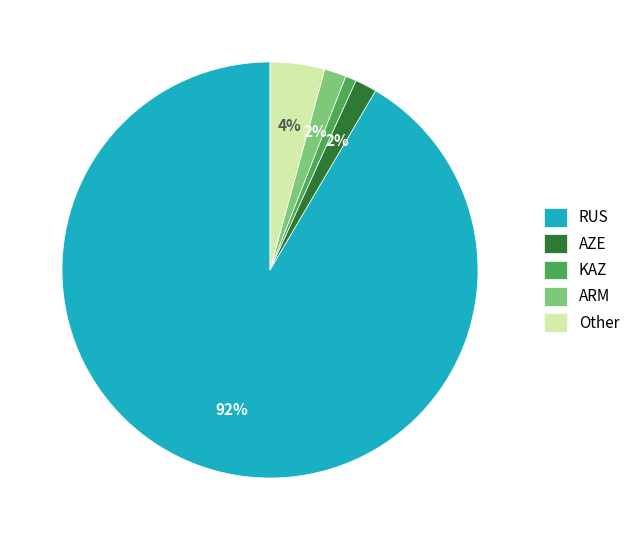

Which slice is the largest?

RUS